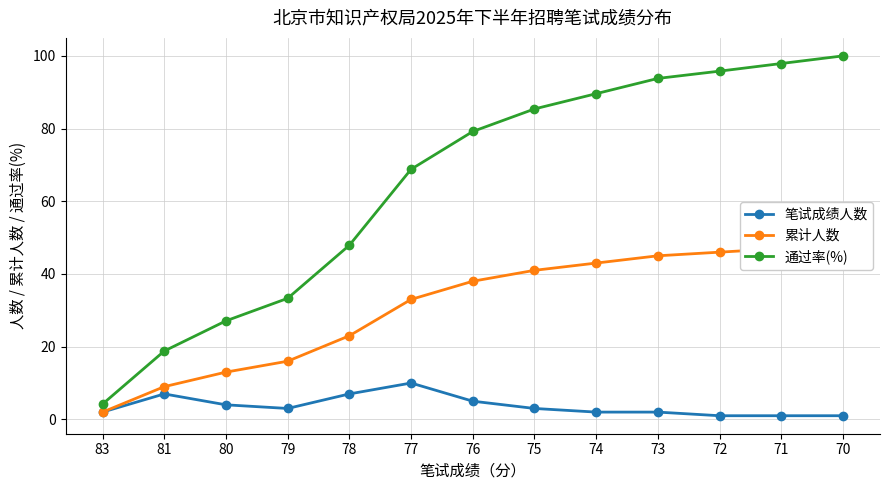

Reading left to right, extract all data points from this chart.

笔试成绩人数: 83=2.0	81=7.0	80=4.0	79=3.0	78=7.0	77=10.0	76=5.0	75=3.0	74=2.0	73=2.0	72=1.0	71=1.0	70=1.0
累计人数: 83=2.0	81=9.0	80=13.0	79=16.0	78=23.0	77=33.0	76=38.0	75=41.0	74=43.0	73=45.0	72=46.0	71=47.0	70=48.0
通过率(%): 83=4.2	81=18.8	80=27.1	79=33.3	78=47.9	77=68.8	76=79.2	75=85.4	74=89.6	73=93.8	72=95.8	71=97.9	70=100.0